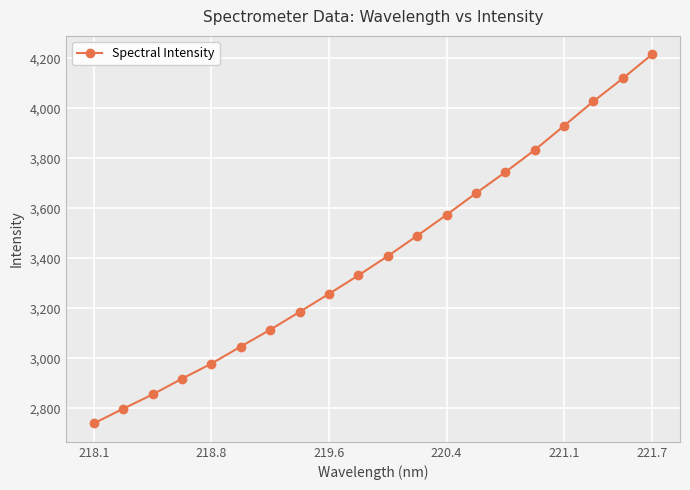

Reading right to left, list all the values displayed in this chart.

4215.7	4119.2	4027.6	3930.0	3833.0	3744.6	3660.4	3574.0	3490.3	3409.3	3332.0	3258.2	3186.1	3114.8	3047.5	2979.3	2919.0	2856.1	2798.9	2740.3